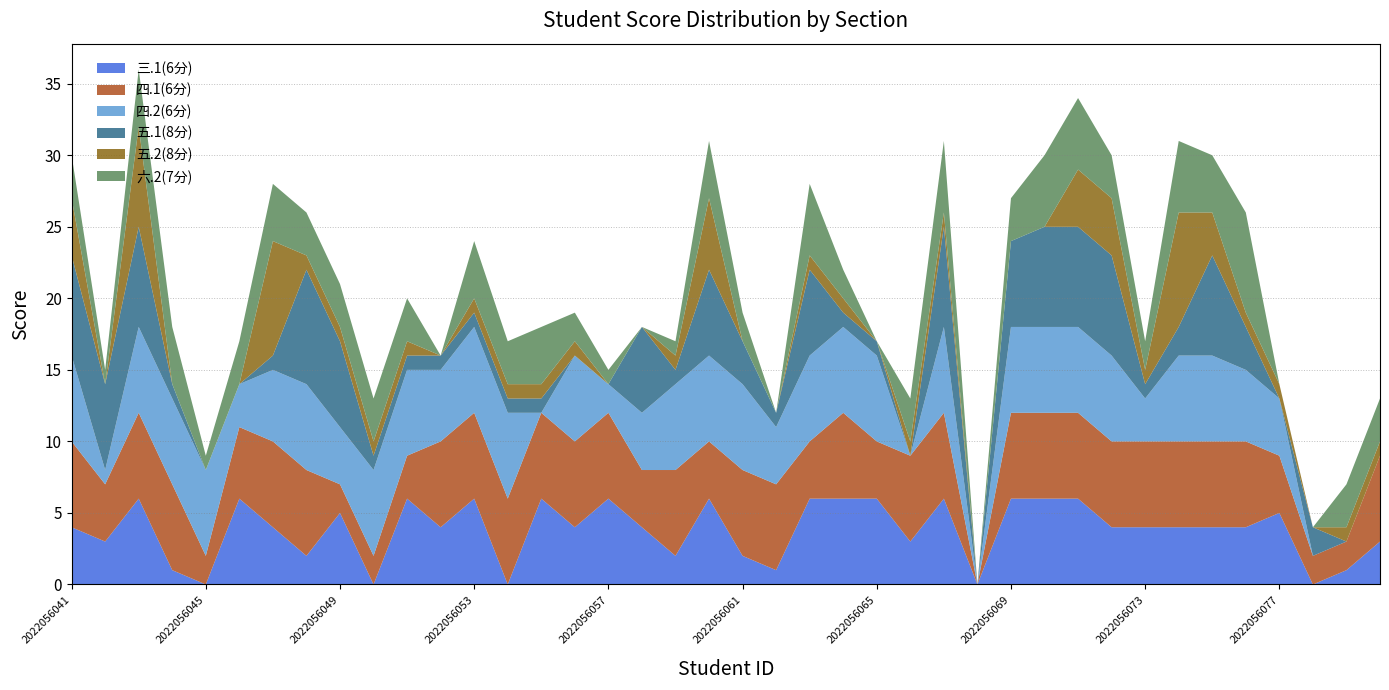

Reading left to right, extract all data points from this chart.

三.1(6分): 2022056041=4	2022056042=3	2022056043=6	2022056044=1	2022056045=0	2022056046=6	2022056047=4	2022056048=2	2022056049=5	2022056050=0	2022056051=6	2022056052=4	2022056053=6	2022056054=0	2022056055=6	2022056056=4	2022056057=6	2022056058=4	2022056059=2	2022056060=6	2022056061=2	2022056062=1	2022056063=6	2022056064=6	2022056065=6	2022056066=3	2022056067=6	2022056068=0	2022056069=6	2022056070=6	2022056071=6	2022056072=4	2022056073=4	2022056074=4	2022056075=4	2022056076=4	2022056077=5	2022056078=0	2022056079=1	2022056080=3
四.1(6分): 2022056041=6	2022056042=4	2022056043=6	2022056044=6	2022056045=2	2022056046=5	2022056047=6	2022056048=6	2022056049=2	2022056050=2	2022056051=3	2022056052=6	2022056053=6	2022056054=6	2022056055=6	2022056056=6	2022056057=6	2022056058=4	2022056059=6	2022056060=4	2022056061=6	2022056062=6	2022056063=4	2022056064=6	2022056065=4	2022056066=6	2022056067=6	2022056068=0	2022056069=6	2022056070=6	2022056071=6	2022056072=6	2022056073=6	2022056074=6	2022056075=6	2022056076=6	2022056077=4	2022056078=2	2022056079=2	2022056080=6
四.2(6分): 2022056041=6	2022056042=1	2022056043=6	2022056044=6	2022056045=6	2022056046=3	2022056047=5	2022056048=6	2022056049=4	2022056050=6	2022056051=6	2022056052=5	2022056053=6	2022056054=6	2022056055=0	2022056056=6	2022056057=2	2022056058=4	2022056059=6	2022056060=6	2022056061=6	2022056062=4	2022056063=6	2022056064=6	2022056065=6	2022056066=0	2022056067=6	2022056068=0	2022056069=6	2022056070=6	2022056071=6	2022056072=6	2022056073=3	2022056074=6	2022056075=6	2022056076=5	2022056077=4	2022056078=0	2022056079=0	2022056080=0
五.1(8分): 2022056041=7	2022056042=6	2022056043=7	2022056044=1	2022056045=0	2022056046=0	2022056047=1	2022056048=8	2022056049=6	2022056050=1	2022056051=1	2022056052=1	2022056053=1	2022056054=1	2022056055=1	2022056056=0	2022056057=0	2022056058=6	2022056059=1	2022056060=6	2022056061=3	2022056062=1	2022056063=6	2022056064=1	2022056065=1	2022056066=0	2022056067=7	2022056068=0	2022056069=6	2022056070=7	2022056071=7	2022056072=7	2022056073=1	2022056074=2	2022056075=7	2022056076=3	2022056077=0	2022056078=2	2022056079=0	2022056080=0
五.2(8分): 2022056041=4	2022056042=0	2022056043=7	2022056044=0	2022056045=0	2022056046=0	2022056047=8	2022056048=1	2022056049=1	2022056050=1	2022056051=1	2022056052=0	2022056053=1	2022056054=1	2022056055=1	2022056056=1	2022056057=0	2022056058=0	2022056059=1	2022056060=5	2022056061=0	2022056062=0	2022056063=1	2022056064=1	2022056065=0	2022056066=1	2022056067=1	2022056068=0	2022056069=0	2022056070=0	2022056071=4	2022056072=4	2022056073=1	2022056074=8	2022056075=3	2022056076=1	2022056077=1	2022056078=0	2022056079=1	2022056080=1
六.2(7分): 2022056041=3	2022056042=1	2022056043=4	2022056044=4	2022056045=1	2022056046=3	2022056047=4	2022056048=3	2022056049=3	2022056050=3	2022056051=3	2022056052=0	2022056053=4	2022056054=3	2022056055=4	2022056056=2	2022056057=1	2022056058=0	2022056059=1	2022056060=4	2022056061=2	2022056062=0	2022056063=5	2022056064=2	2022056065=0	2022056066=3	2022056067=5	2022056068=0	2022056069=3	2022056070=5	2022056071=5	2022056072=3	2022056073=2	2022056074=5	2022056075=4	2022056076=7	2022056077=0	2022056078=0	2022056079=3	2022056080=3